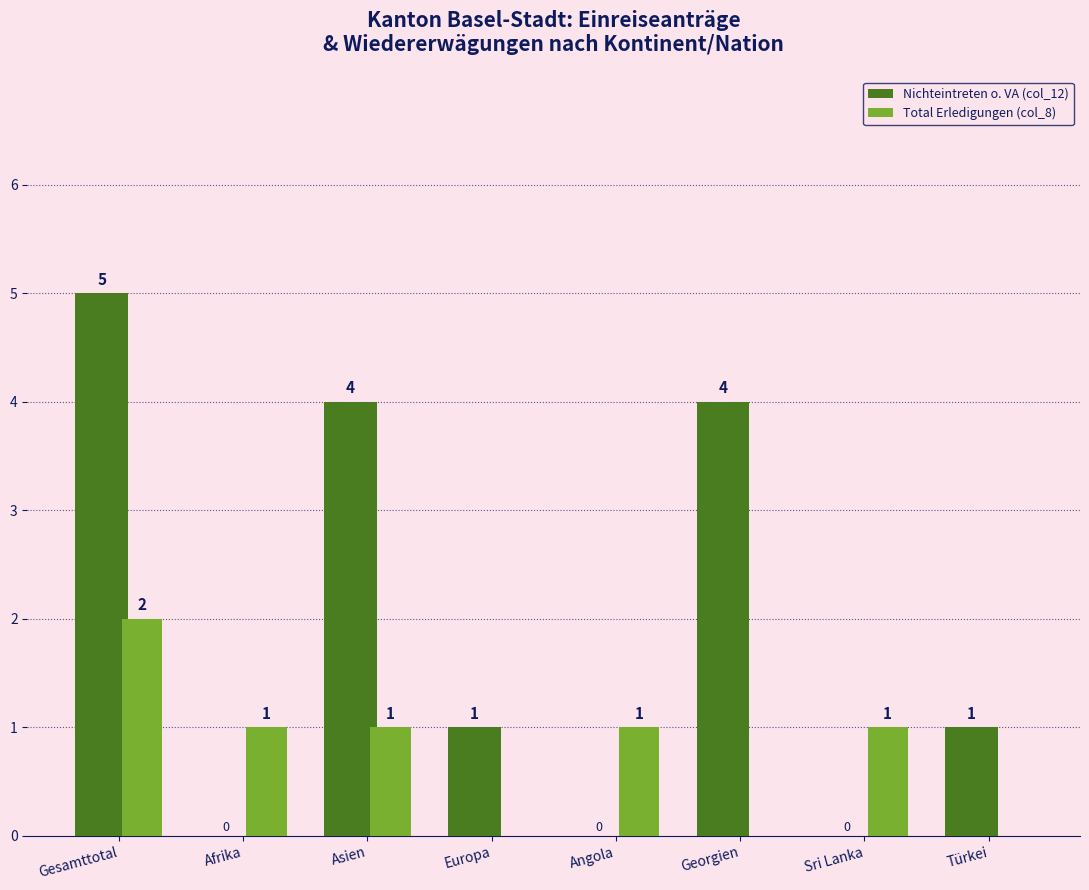

What is the sum of all Nichteintreten o. VA (col_12) values?

15